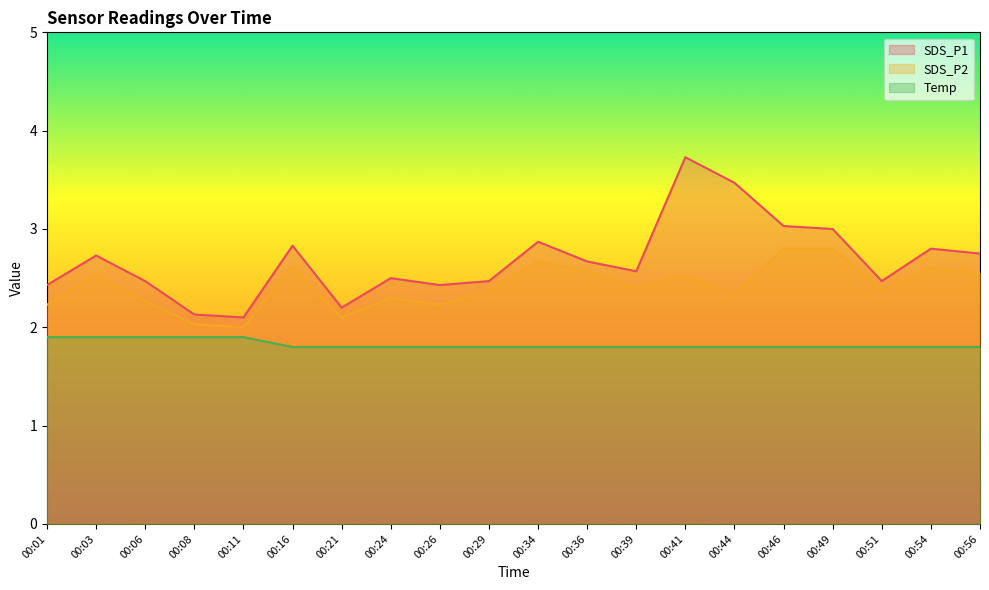

List the series in order of their overall mean, lowest first.

Temp, SDS_P2, SDS_P1